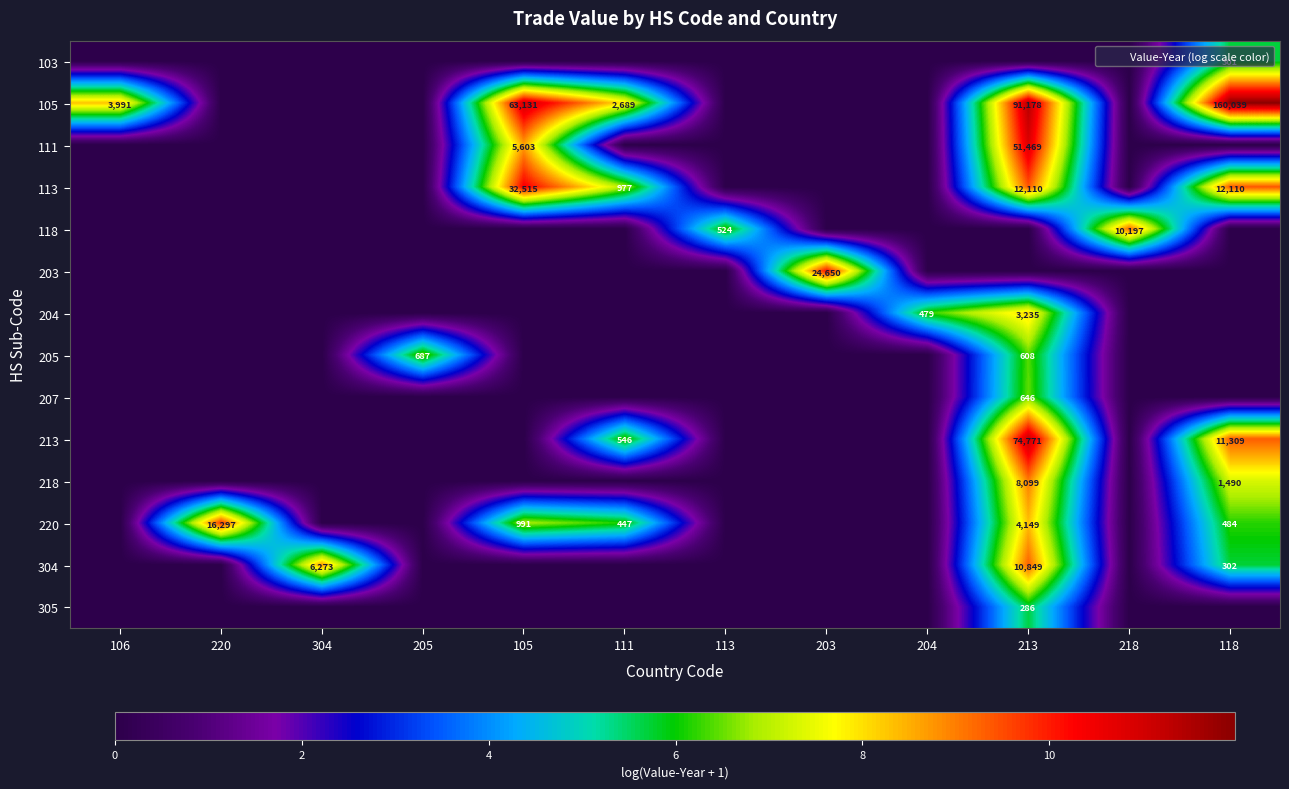

At which category is the sum across all series the highest?

213